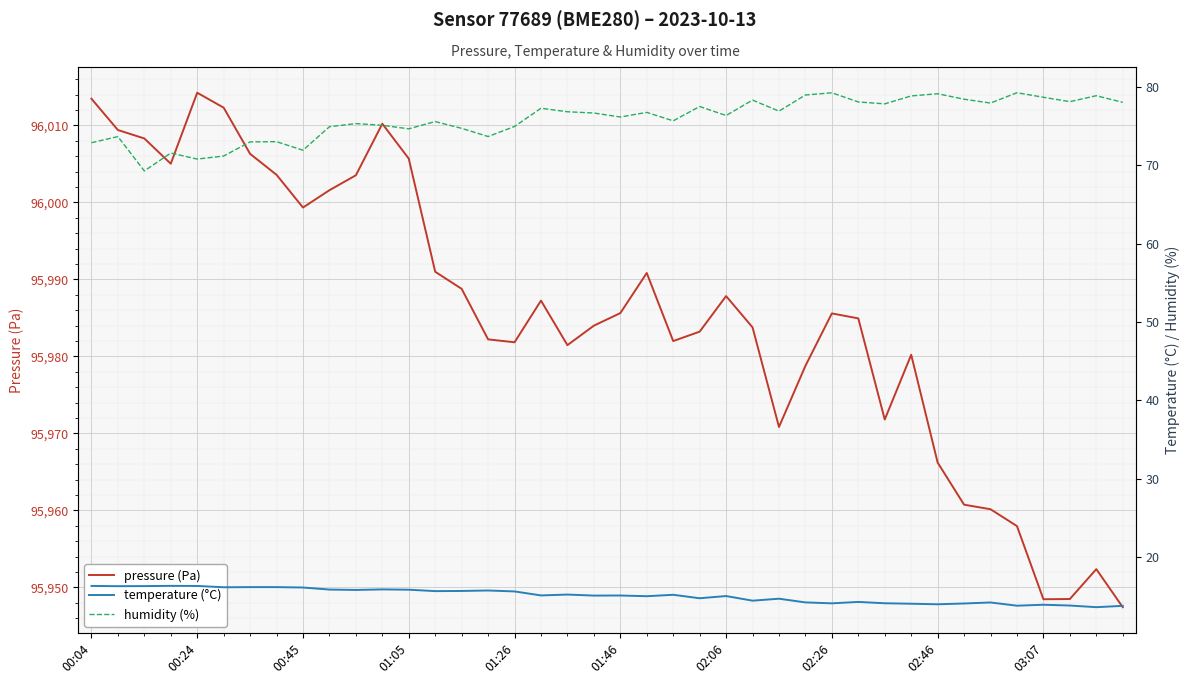

What is the value of the humidity (%) point at the 4th from the left?

71.6